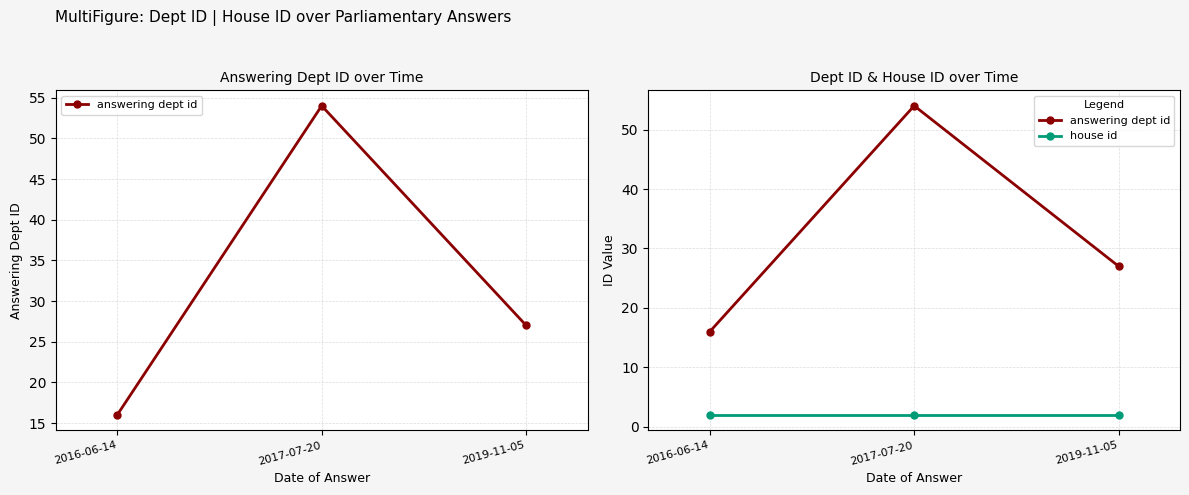

Does the chart have visible grid lines?

Yes